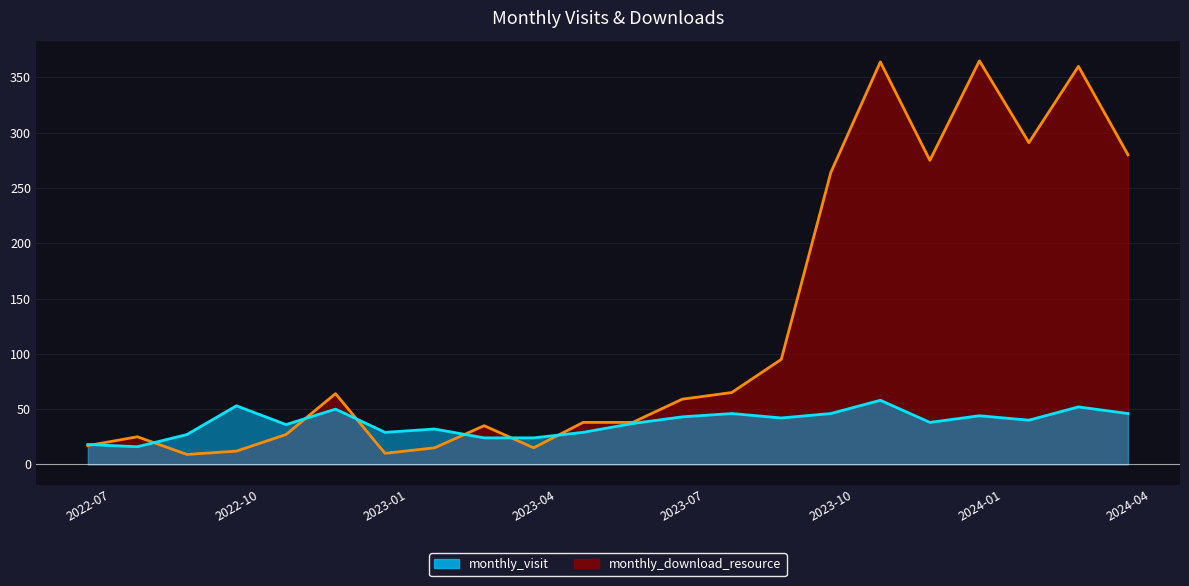

Which series ends up on top after the final intersection of monthly_visit and monthly_download_resource?

monthly_download_resource